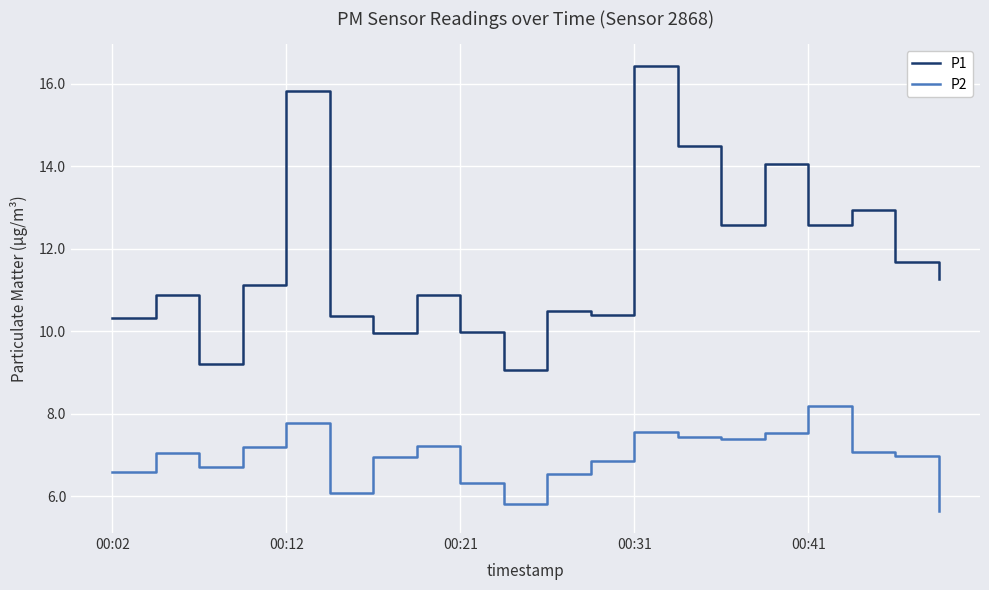

Which series has the largest total across all categories?

P1